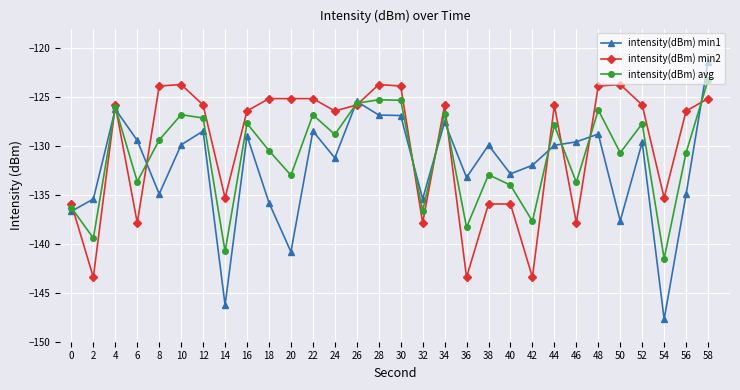

Read the intensity(dBm) avg value at 10.

-126.8